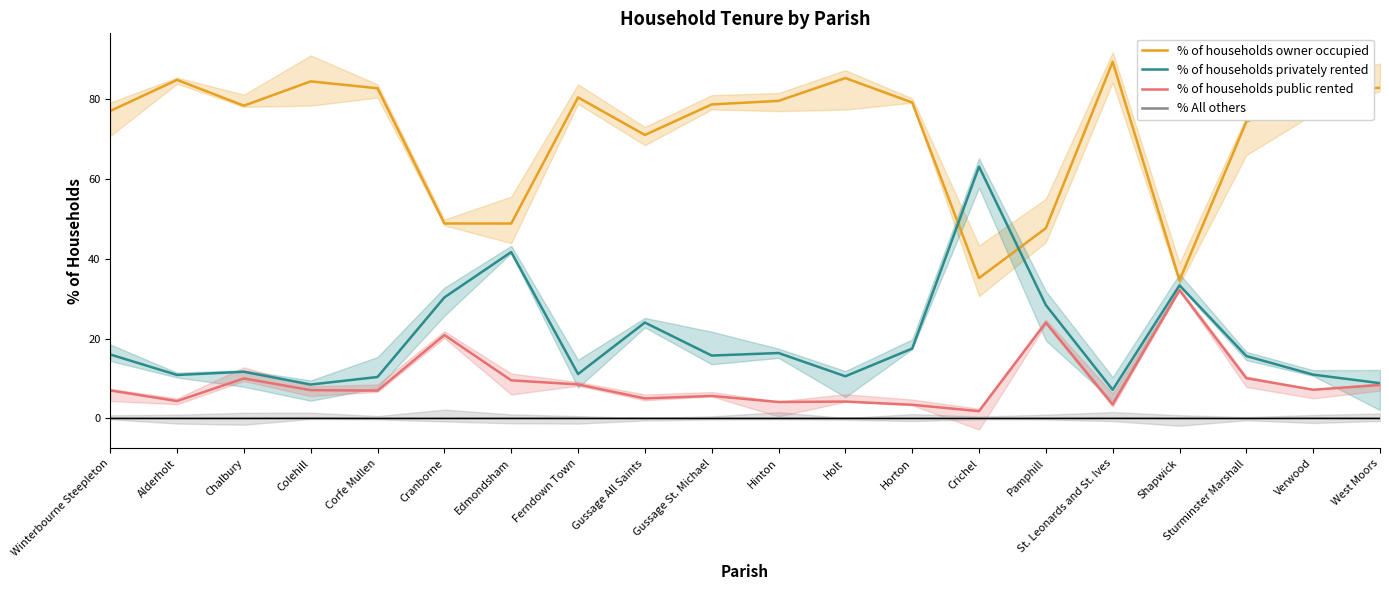

Reading left to right, what are all the values shown in this chart?

% of households owner occupied: 77.0	84.8	78.3	84.4	82.7	48.8	48.8	80.4	71.0	78.7	79.5	85.2	79.1	35.1	47.6	89.3	34.6	74.3	81.8	82.8
% of households privately rented: 16.0	10.9	11.7	8.5	10.4	30.3	41.7	11.1	24.0	15.7	16.4	10.5	17.5	63.1	28.4	7.2	33.3	15.6	10.9	8.8
% of households public rented: 7.0	4.3	10.0	7.1	7.0	20.9	9.5	8.5	5.0	5.6	4.1	4.2	3.4	1.8	24.0	3.5	32.1	10.1	7.2	8.4
% All others: 0.0	0.0	0.0	0.0	0.0	0.0	0.0	0.0	0.0	0.0	0.0	0.0	0.0	0.0	0.0	0.0	0.0	0.0	0.0	0.0